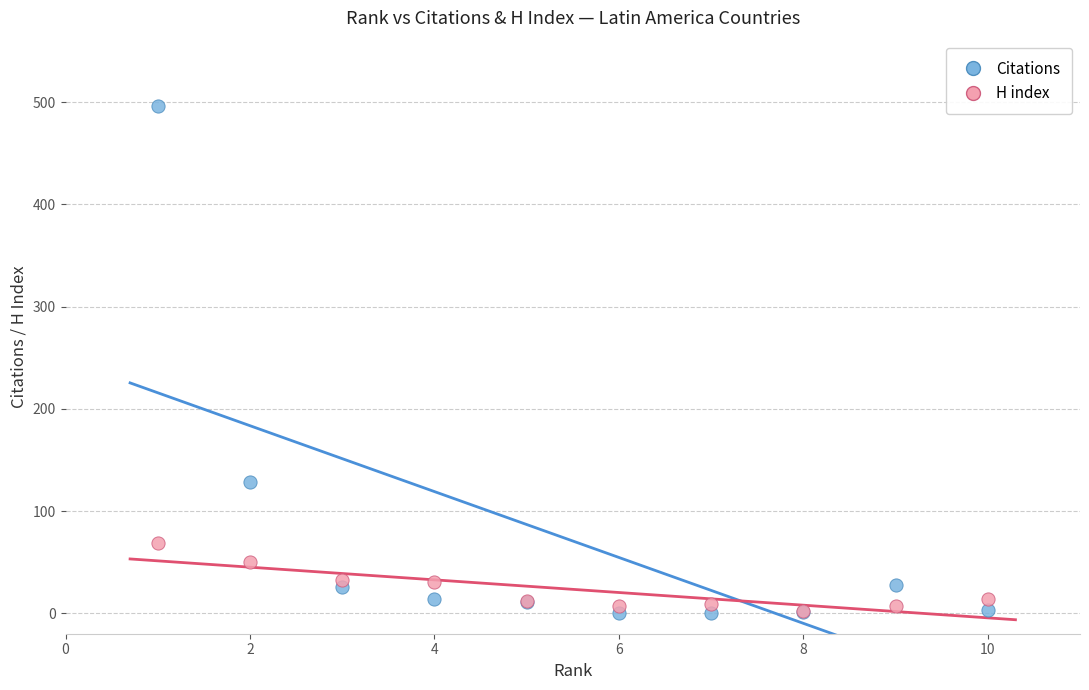

What are all the series names shown in the legend?

Citations, H index